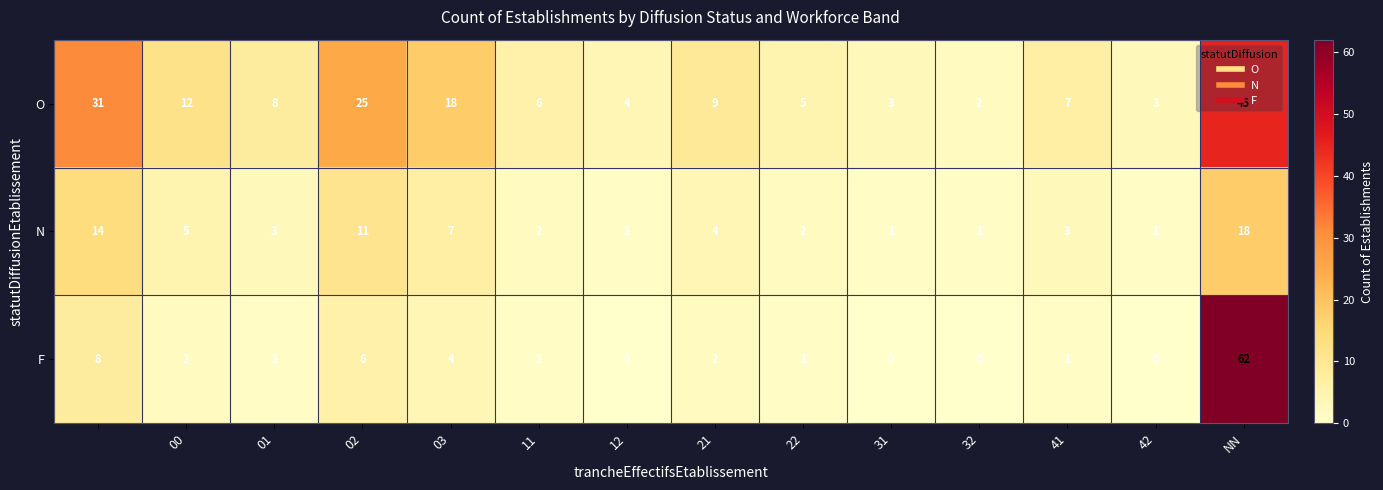

What is the difference between the maximum and minimum values in the O series?

43